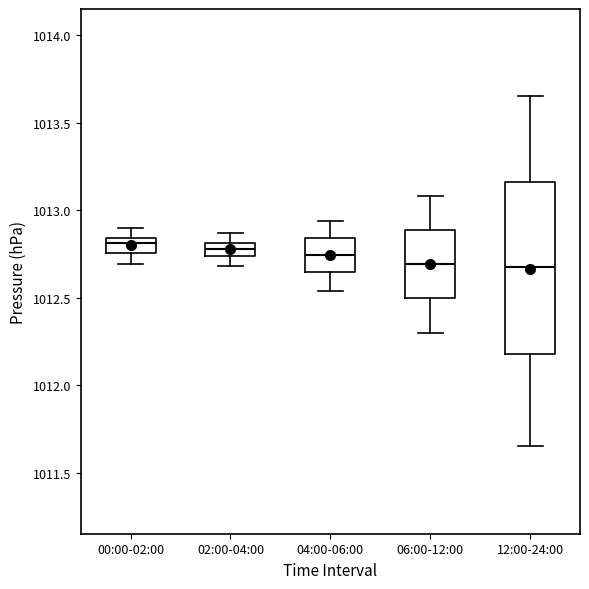

Comparing the boxes themselves (not the whiskers), which one is the tallest?

12:00-24:00